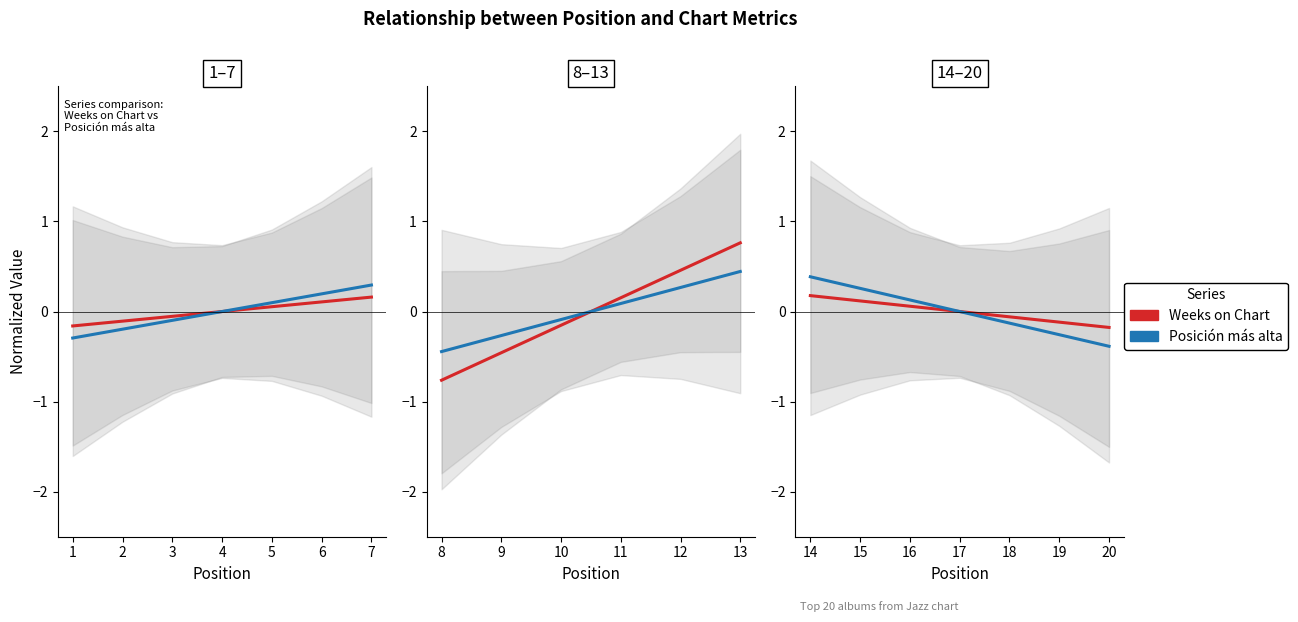

What is the value of the Posición más alta point at the 3rd from the left?

0.1